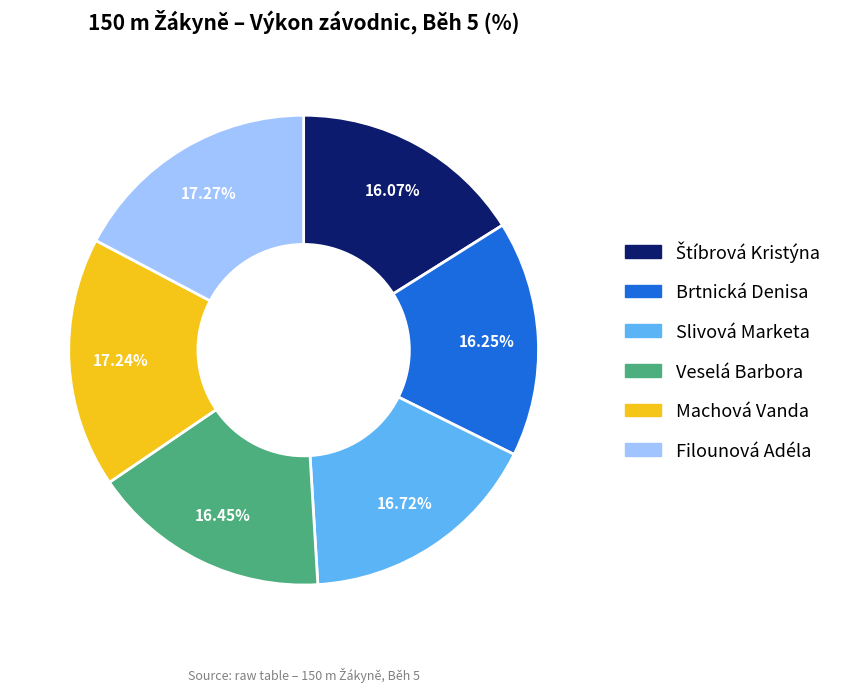

To the nearest percent, what is the average slice percentage?

17%